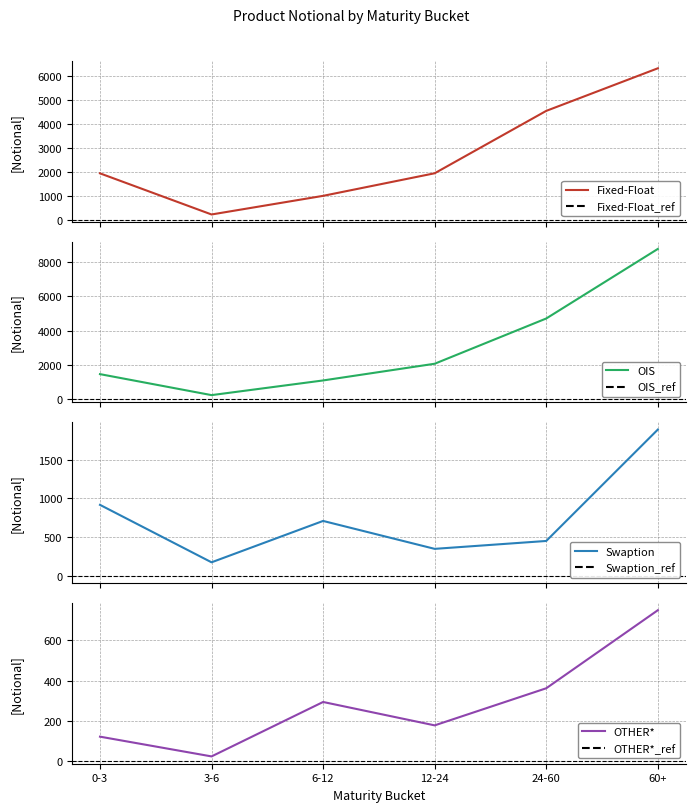

At which label is Fixed-Float closest to 3288?

24-60